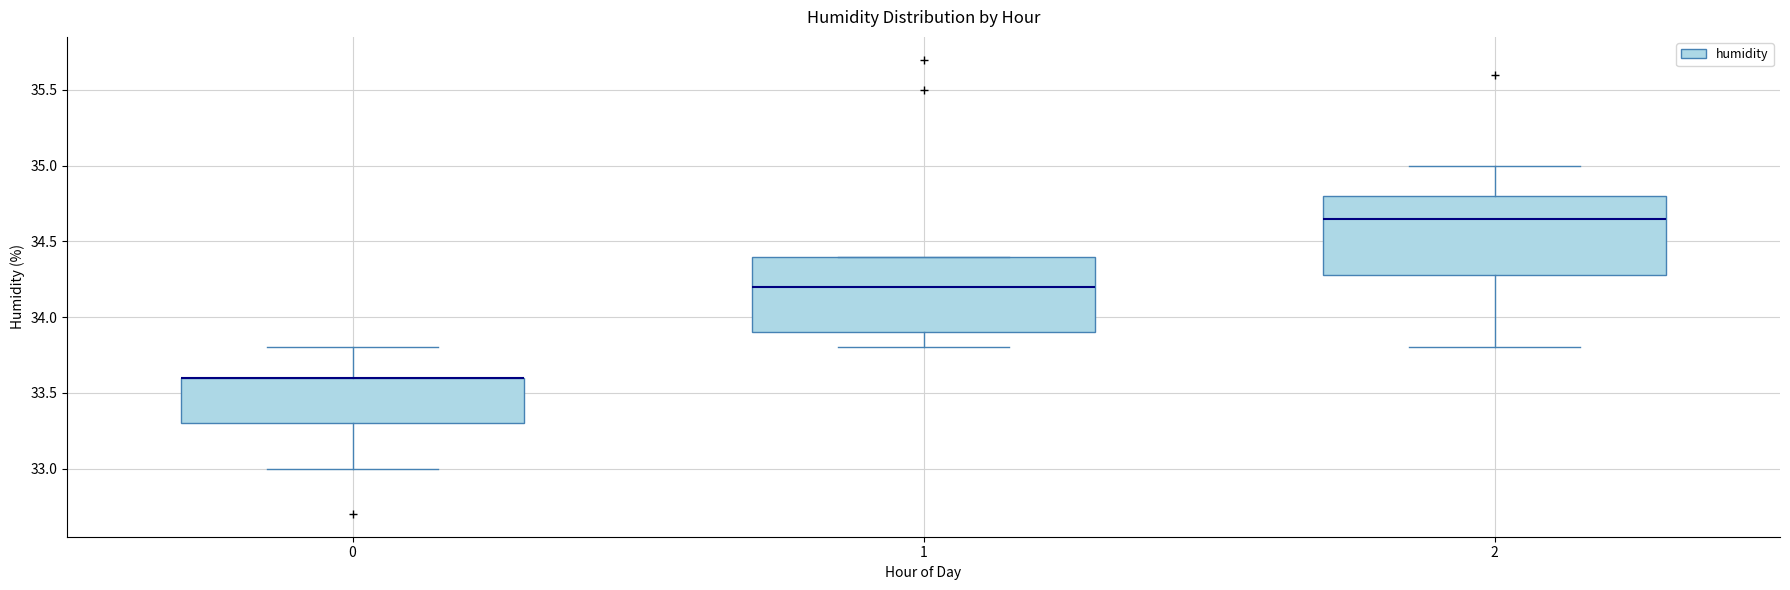

Where is the lower edge of the box at x = 0 on the y-axis? The values are not printed on the chart, so give them approximately, as read against the axis.

33.30